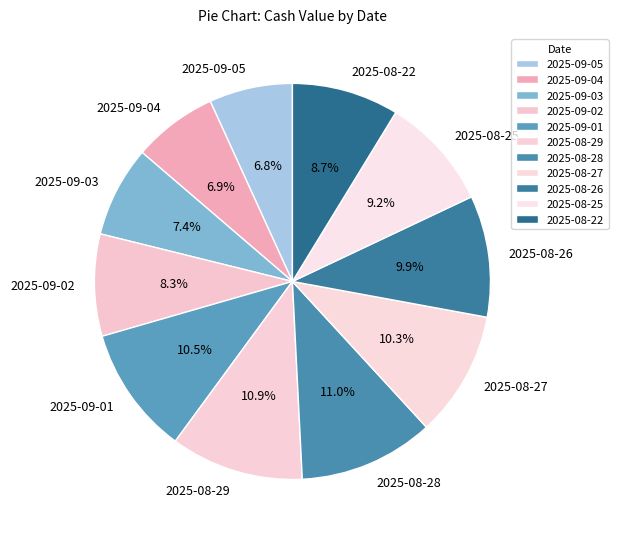

True or false: 2025-08-25 accounts for 9% of the total.

True